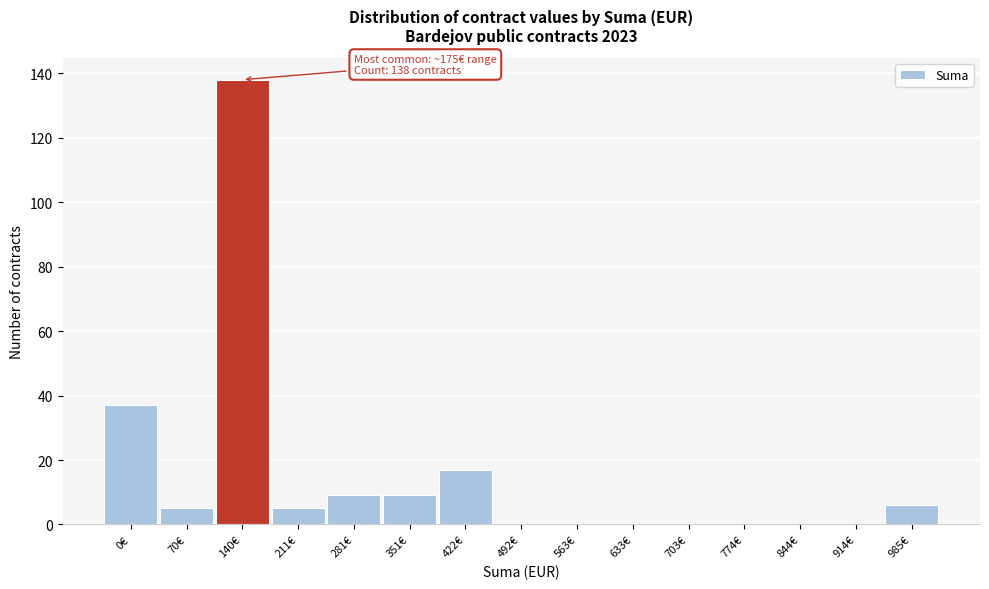

Reading right to left, extract all data points from this chart.

985€=6	914€=0	844€=0	774€=0	703€=0	633€=0	563€=0	492€=0	422€=17	351€=9	281€=9	211€=5	140€=138	70€=5	0€=37